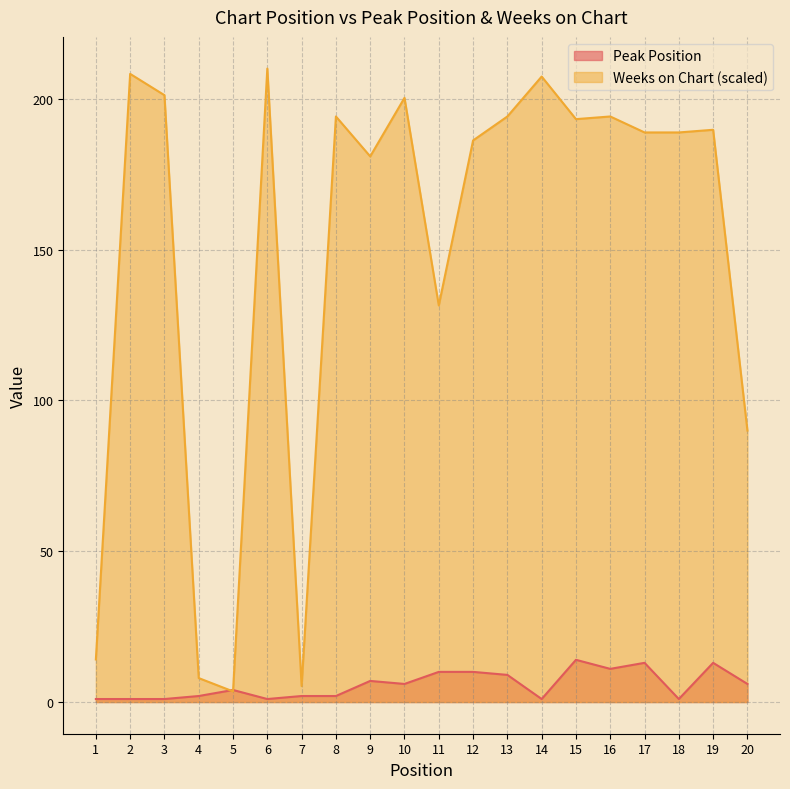

Reading left to right, extract all data points from this chart.

Peak Position: 1.0	1.0	1.0	2.0	4.0	1.0	2.0	2.0	7.0	6.0	10.0	10.0	9.0	1.0	14.0	11.0	13.0	1.0	13.0	6.0
Weeks on Chart: 14.1	208.2	201.2	7.9	3.5	210.0	5.3	194.1	180.9	200.3	131.5	186.2	194.1	207.4	193.2	194.1	188.8	188.8	189.7	90.0